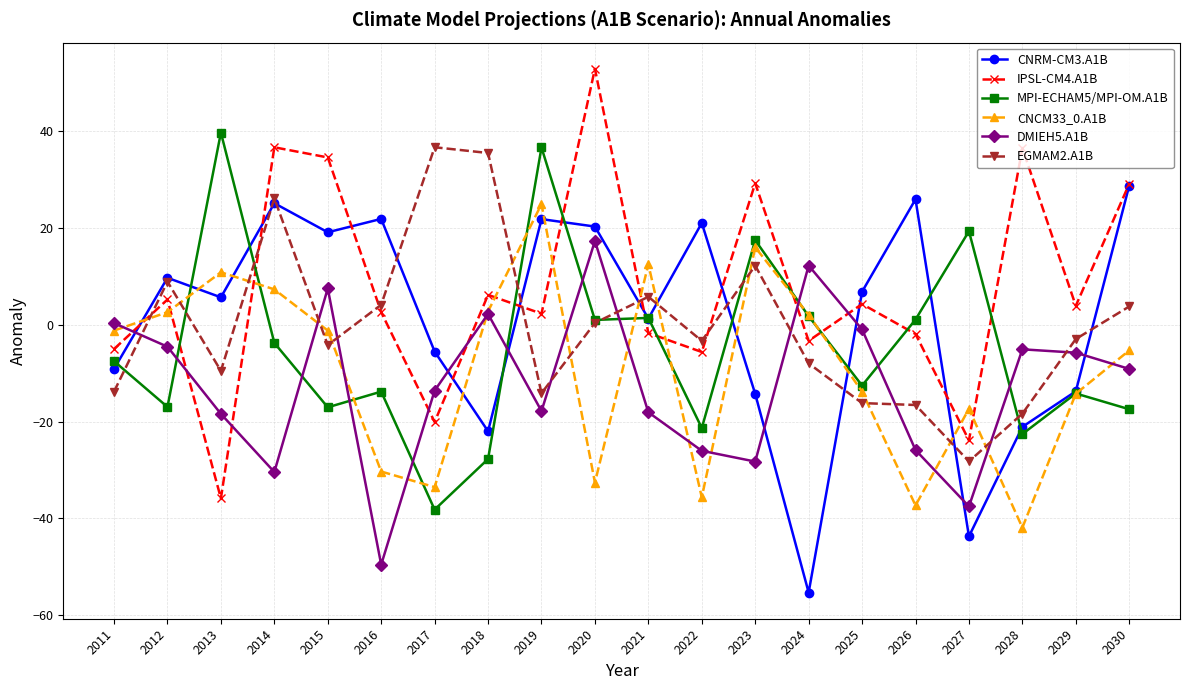

What is the maximum value shown in the chart?

52.9